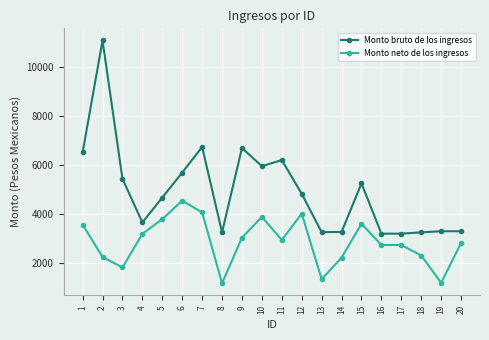

At which label does Monto bruto de los ingresos first exceed 4820?

1